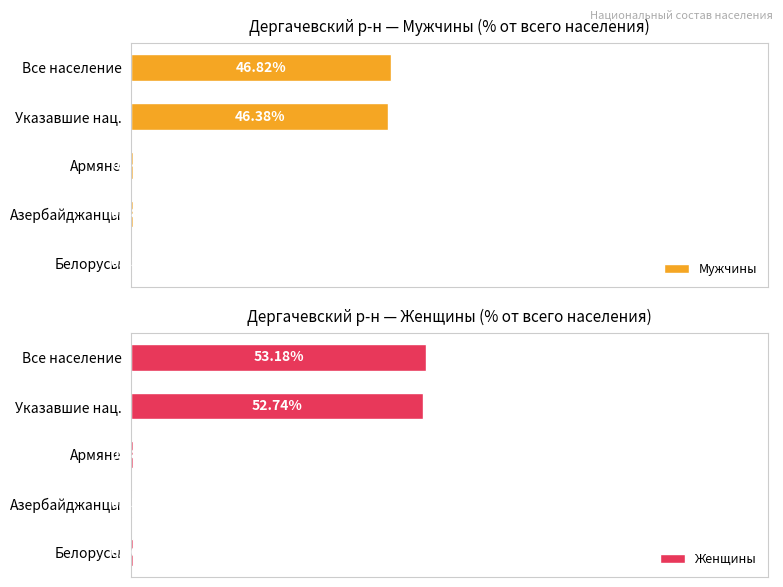

At which label is Мужчины closest to 23?

Армяне